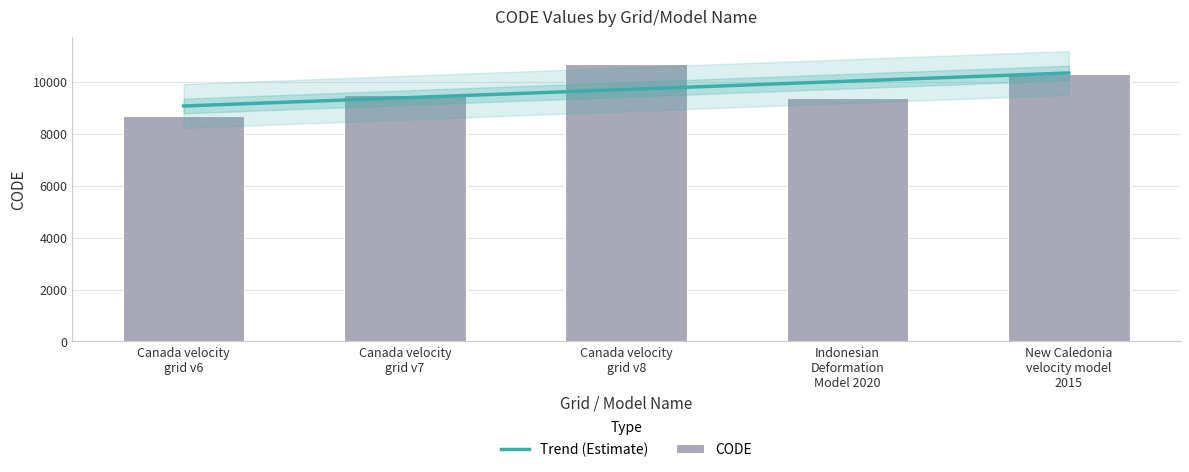

Approximately how many times larger is the value at Canada velocity
grid v7 compared to Canada velocity
grid v6?

1.1